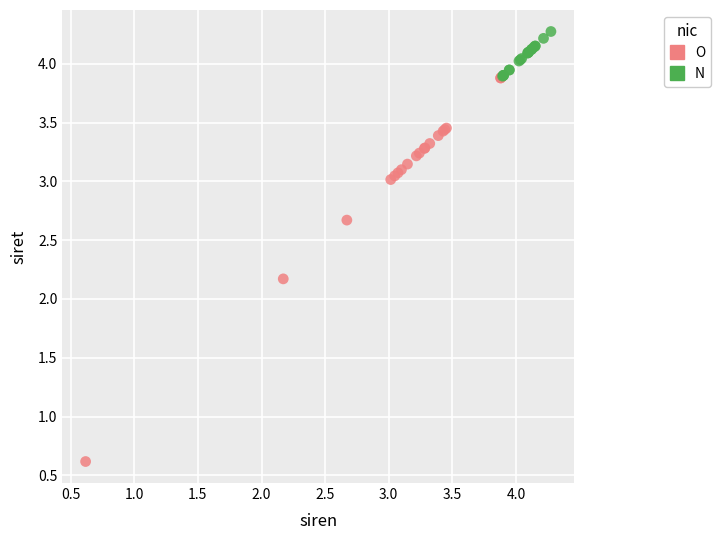

Which series contains the lowest Y value?

O